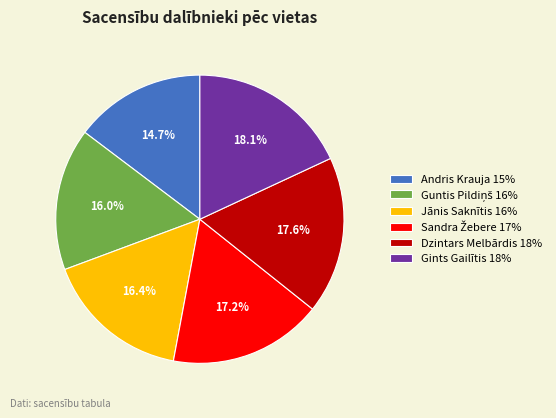

Combined, do Andris Krauja 15% and Dzintars Melbārdis 18% account for over 50%?

No